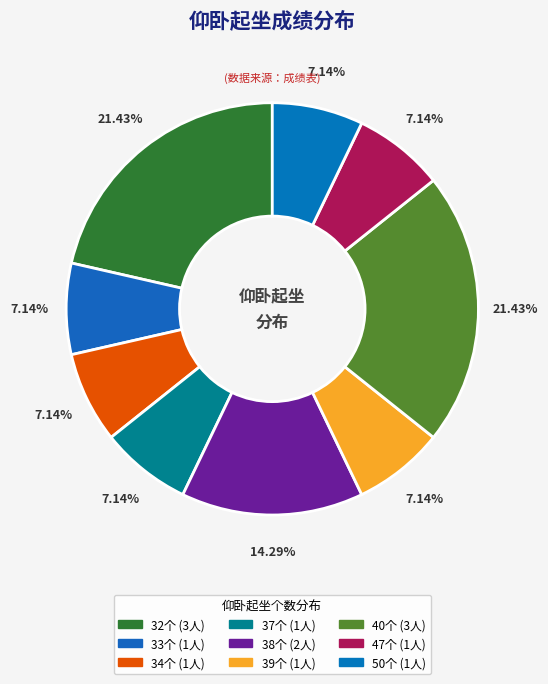

How many segments does this pie chart have?

9